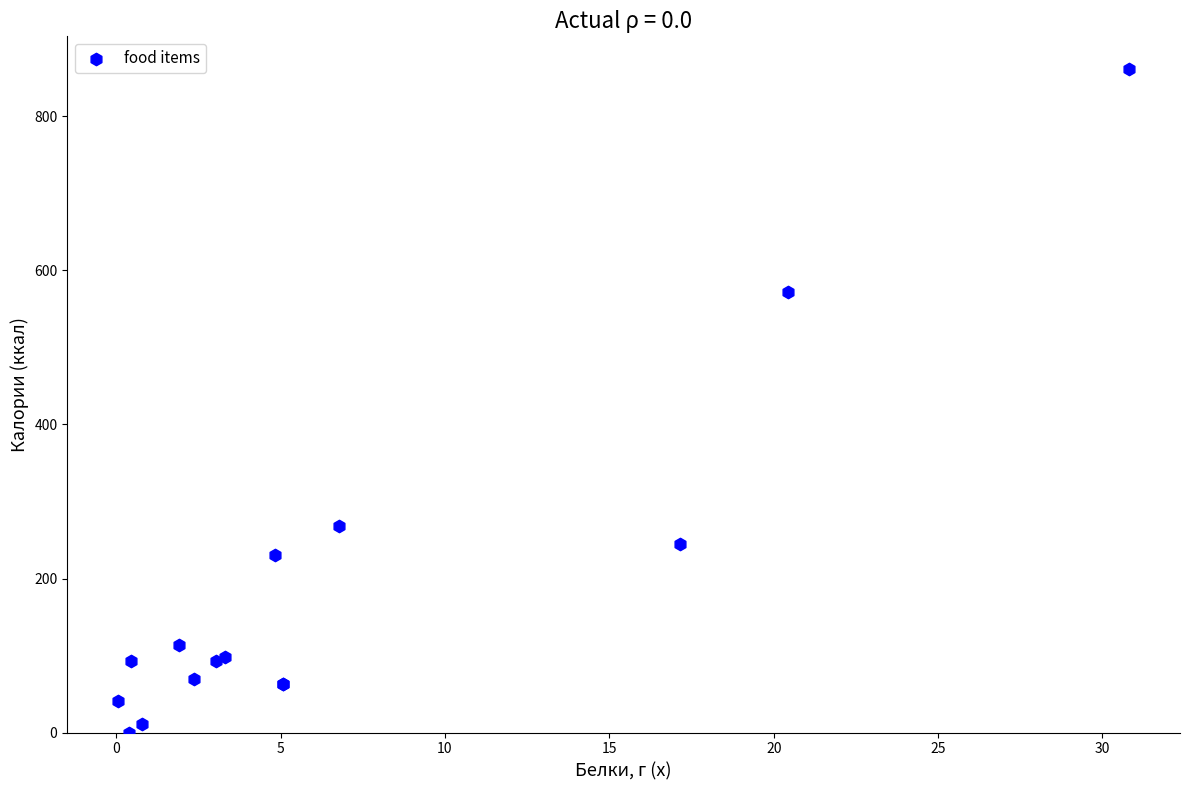

What Y value in the scatter plot is closest to 430?

572.2